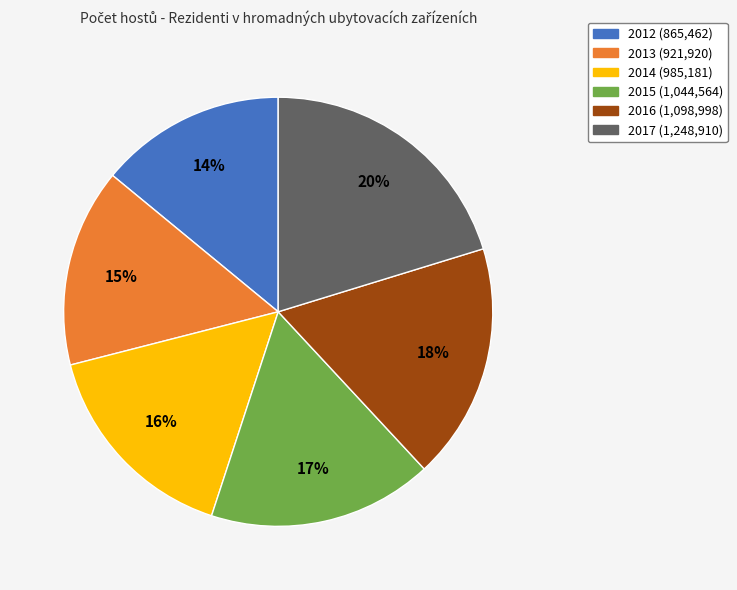

How many segments does this pie chart have?

6